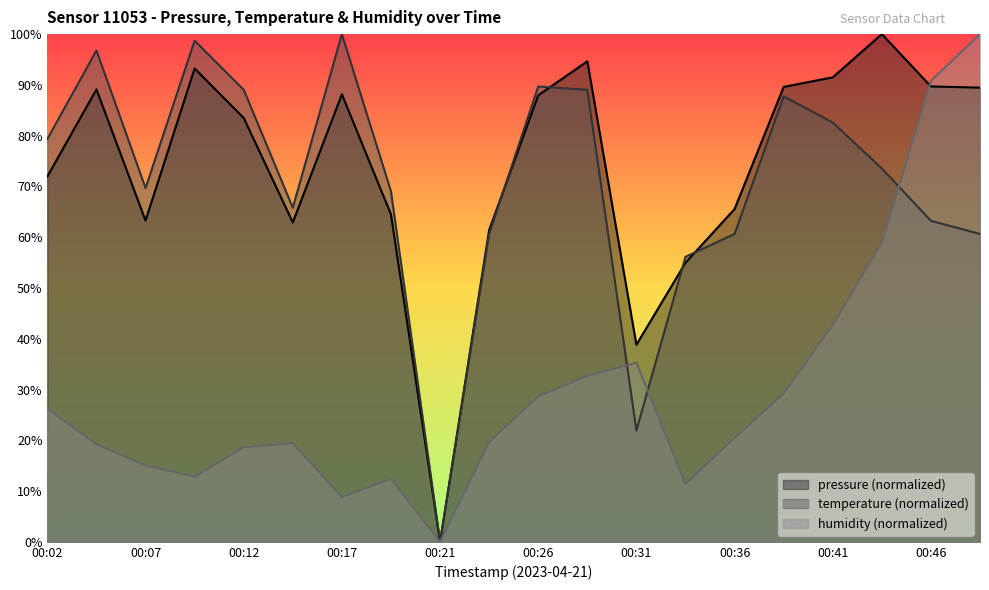

What is the total value across all series at 00:44?

232.5